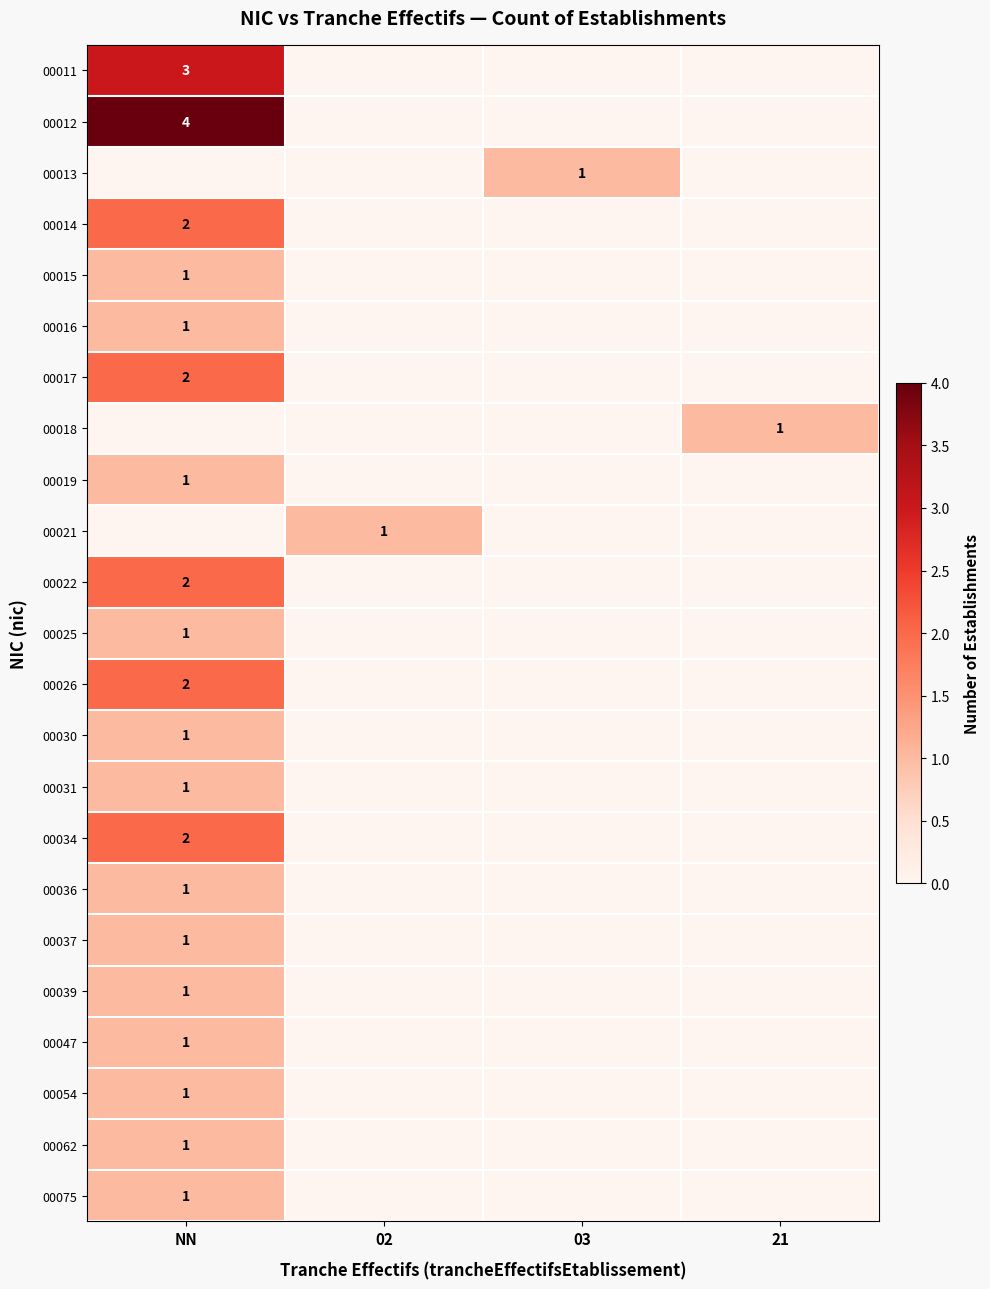

True or false: 00014 has a value of -1 at 21.

False